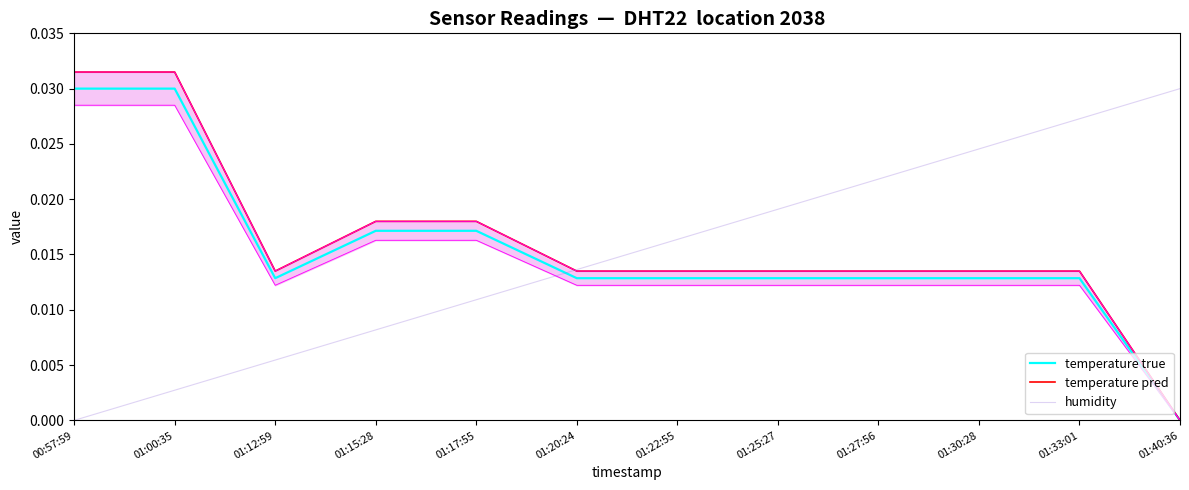

Reading left to right, what are all the values shown in this chart?

temperature true: 00:57:59=0.0	01:00:35=0.0	01:12:59=0.0	01:15:28=0.0	01:17:55=0.0	01:20:24=0.0	01:22:55=0.0	01:25:27=0.0	01:27:56=0.0	01:30:28=0.0	01:33:01=0.0	01:40:36=0.0
temperature pred: 00:57:59=0.0	01:00:35=0.0	01:12:59=0.0	01:15:28=0.0	01:17:55=0.0	01:20:24=0.0	01:22:55=0.0	01:25:27=0.0	01:27:56=0.0	01:30:28=0.0	01:33:01=0.0	01:40:36=0.0
humidity: 00:57:59=0.0	01:00:35=0.0	01:12:59=0.0	01:15:28=0.0	01:17:55=0.0	01:20:24=0.0	01:22:55=0.0	01:25:27=0.0	01:27:56=0.0	01:30:28=0.0	01:33:01=0.0	01:40:36=0.0